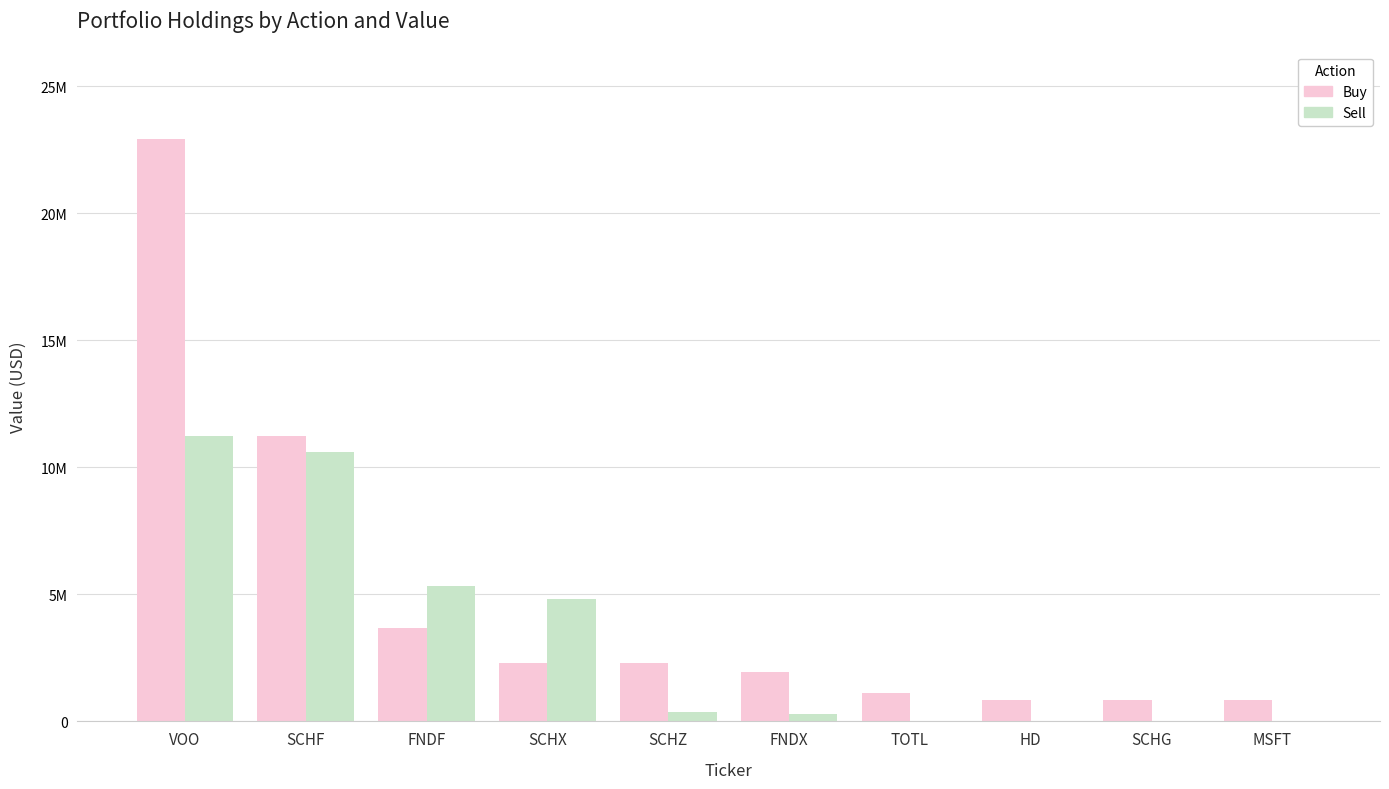

What is the minimum value for Buy?

841000